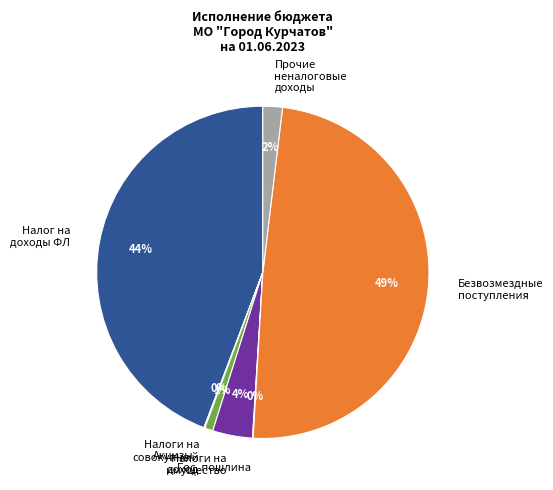

What is the largest slice in the pie chart?

Безвозмездные поступления